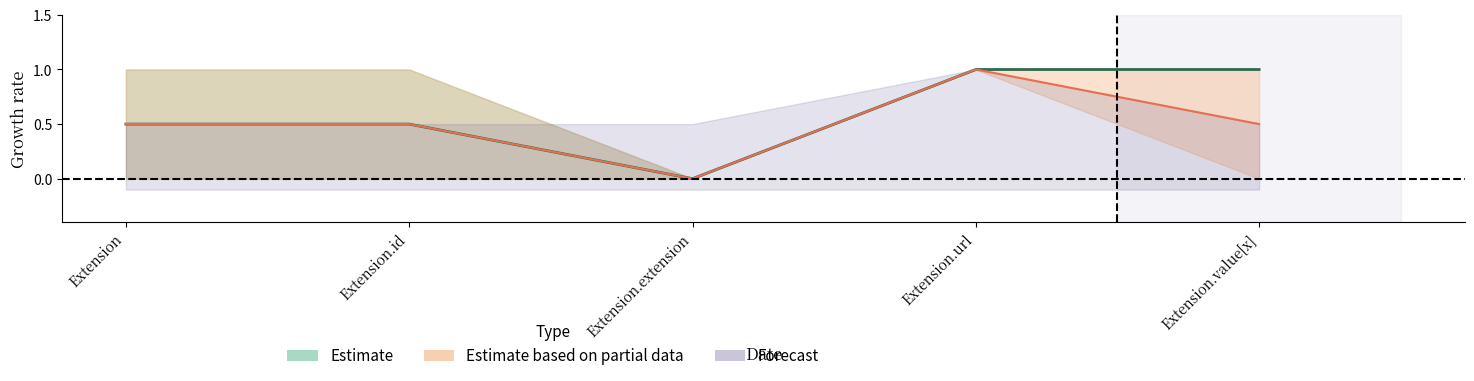

Is it true that Base Min equals 1 at Extension.url?

True